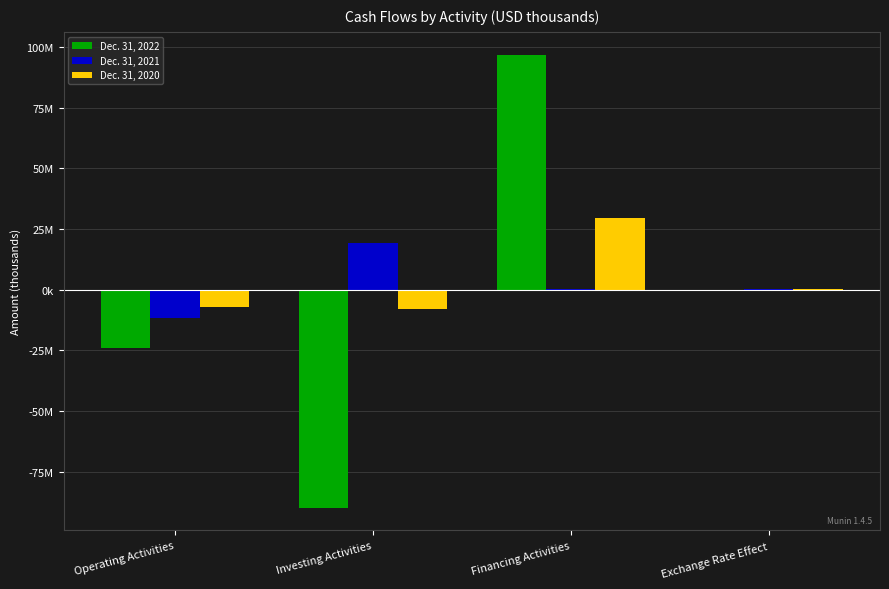

What are all the series names shown in the legend?

Dec. 31, 2022, Dec. 31, 2021, Dec. 31, 2020